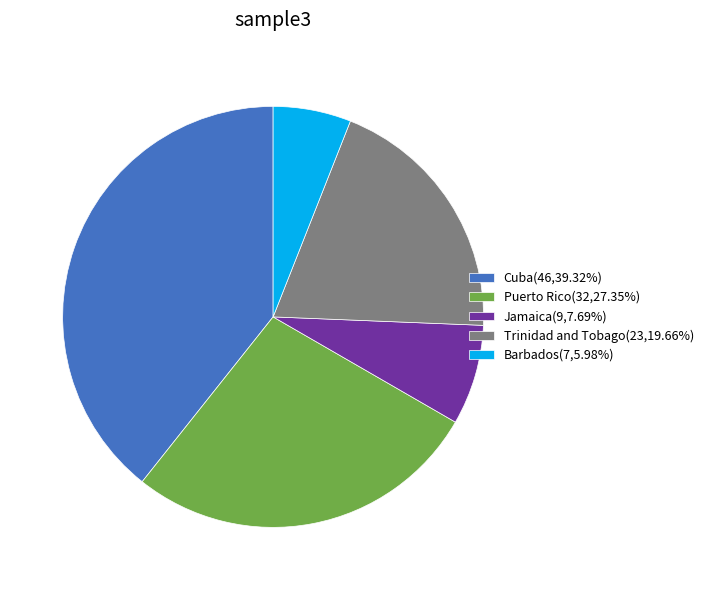

Which category has the smallest portion of the pie?

Barbados